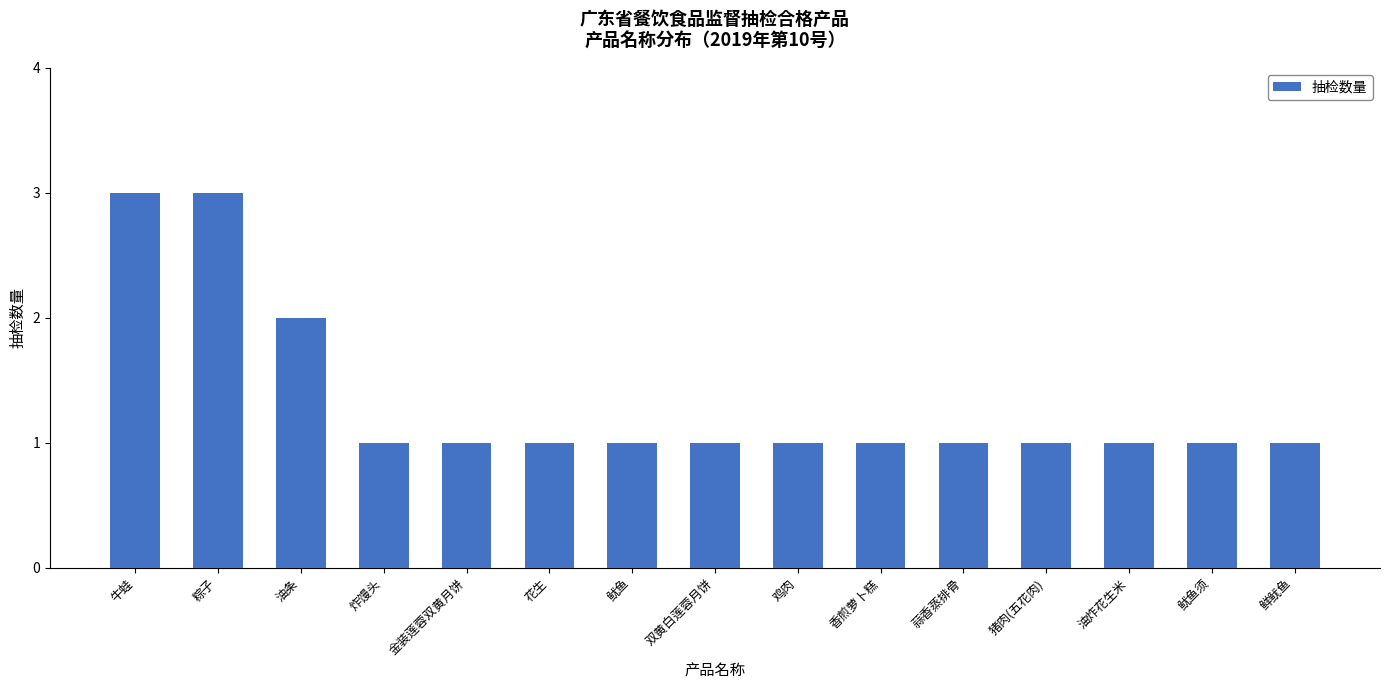

What is the sum of the values at 鲜鱿鱼 and 猪肉(五花肉)?

2